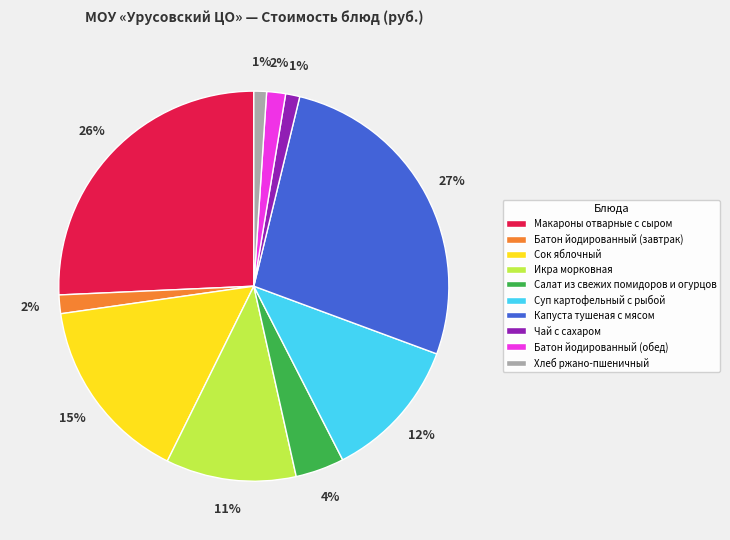

Which category has the biggest portion of the pie?

Капуста тушеная с мясом